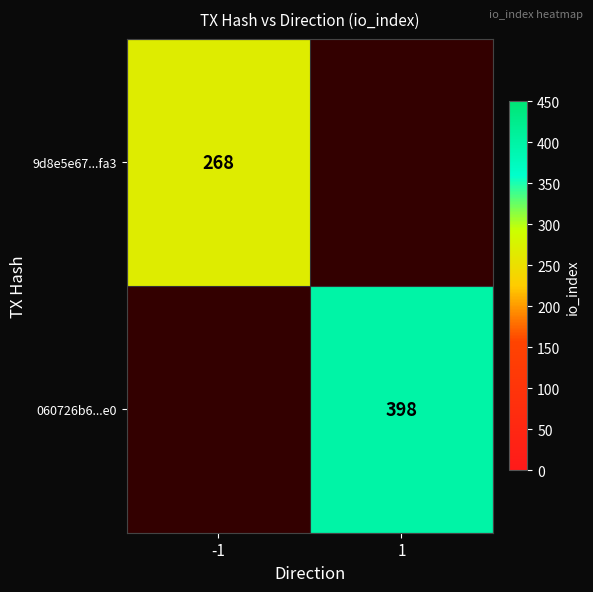

Rank the categories by 9d8e5e67...fa3 value from highest to lowest.

-1, 1